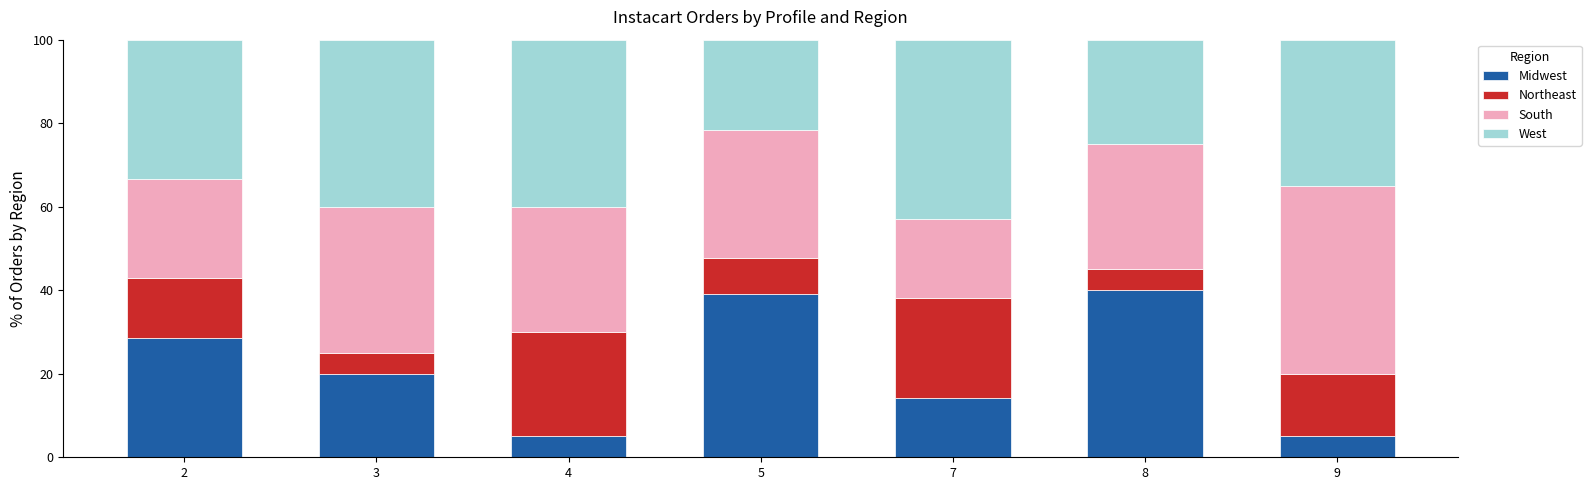

What is the total value across all series at 9?

100.0